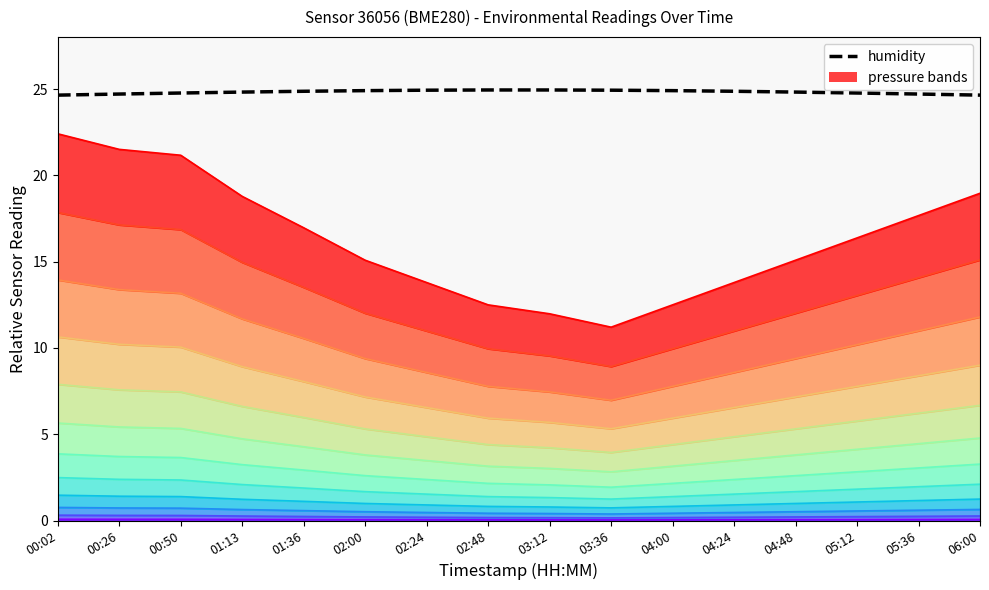

Rank the categories by value from highest to lowest.

02:48, 03:12, 02:24, 03:36, 02:00, 04:00, 01:36, 04:24, 01:13, 04:48, 00:50, 05:12, 00:26, 05:36, 00:02, 06:00